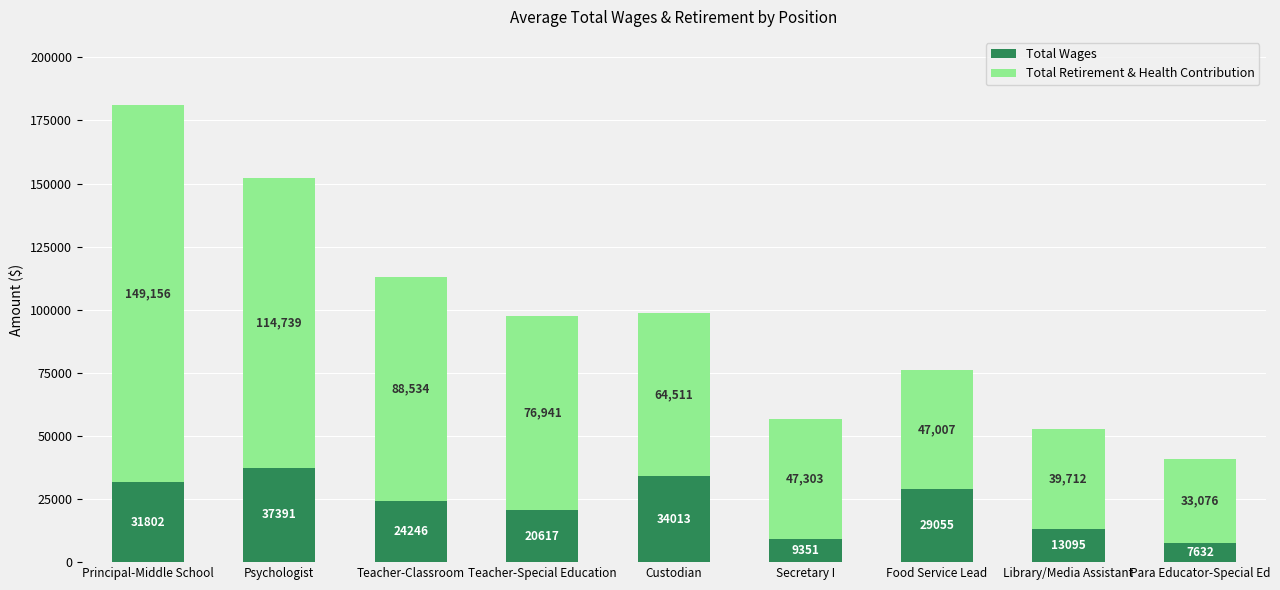

Rank the categories by Total Retirement & Health Contribution value from highest to lowest.

Psychologist, Custodian, Principal-Middle School, Food Service Lead, Teacher-Classroom, Teacher-Special Education, Library/Media Assistant, Secretary I, Para Educator-Special Ed